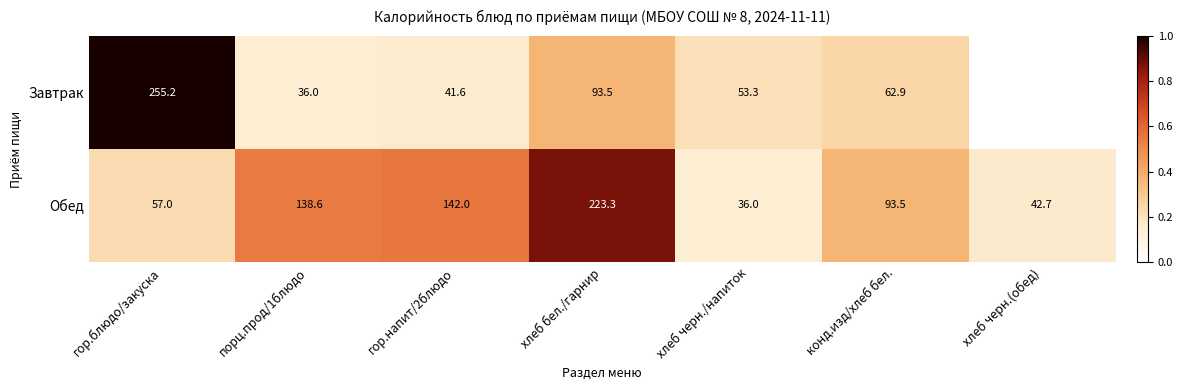

What is the highest value of the Обед series?

223.3